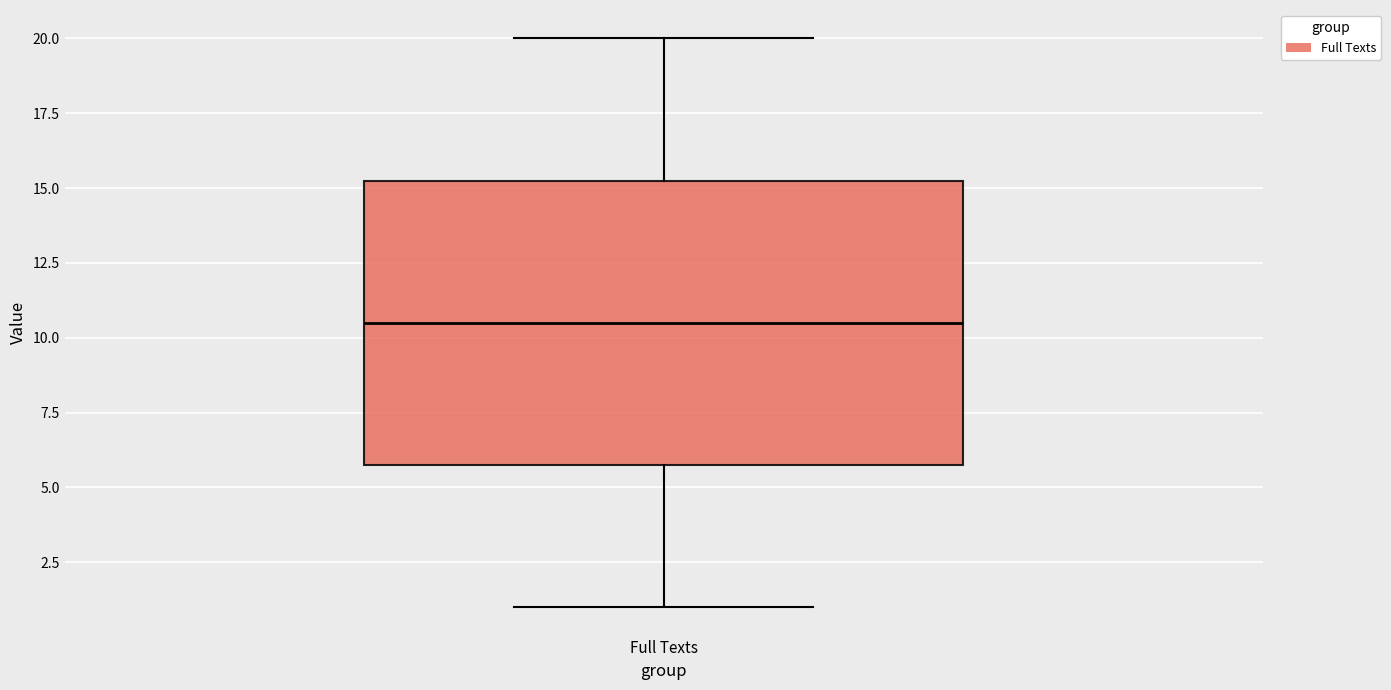

Where does the median line of the box for Full Texts sit on the y-axis? The values are not printed on the chart, so give them approximately, as read against the axis.

10.5